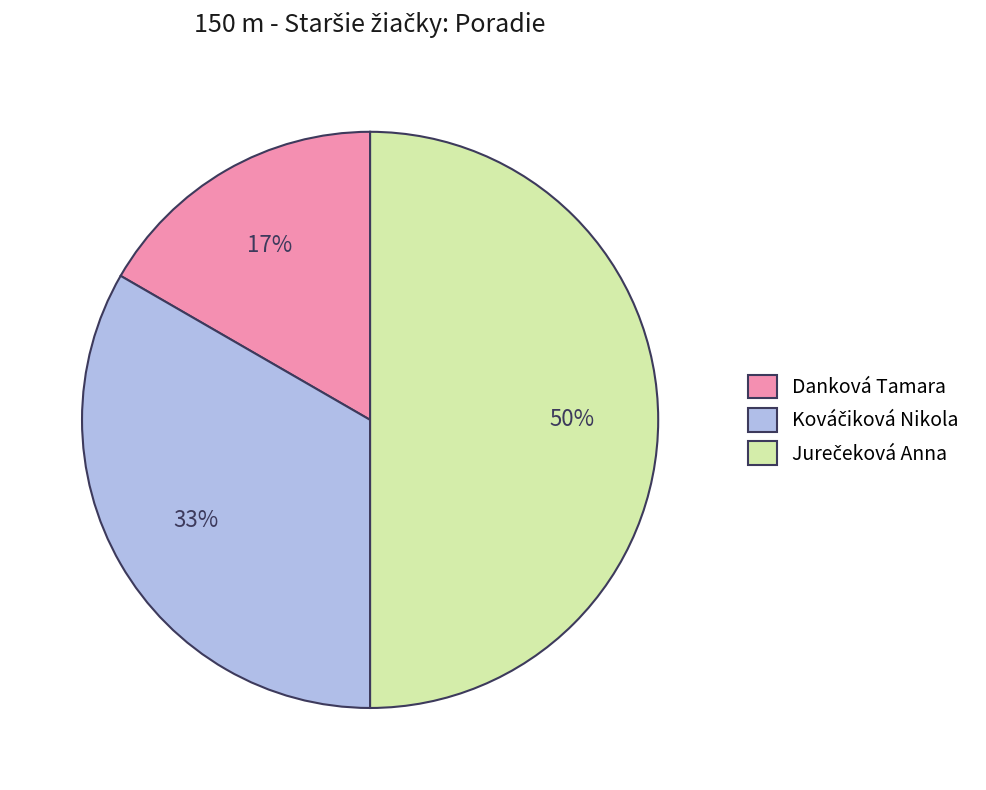

Which category has the smallest portion of the pie?

Danková Tamara